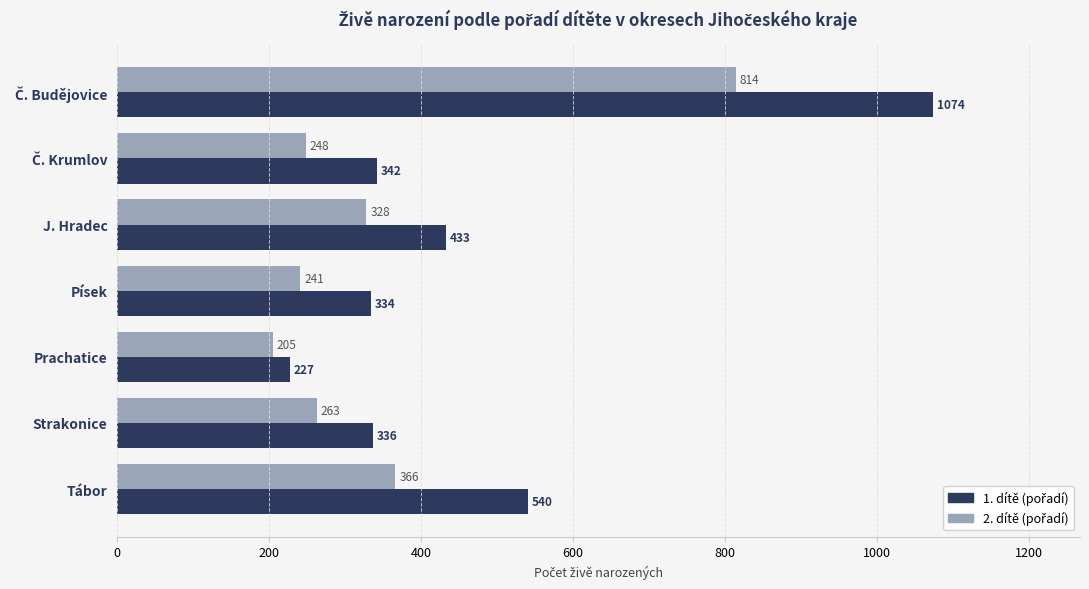

Which label corresponds to the smallest value in the chart?

Prachatice